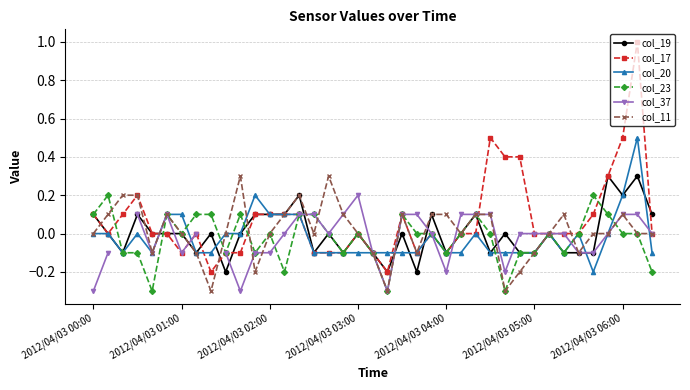

True or false: col_20 has a value of -0.2 at 32.

False